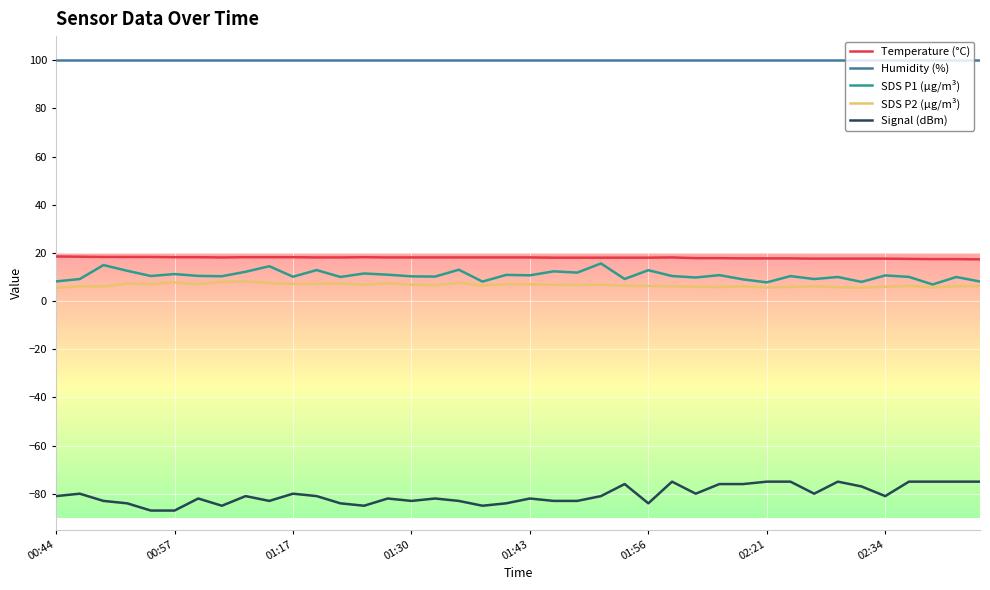

What is the minimum value shown in the chart?

-87.0